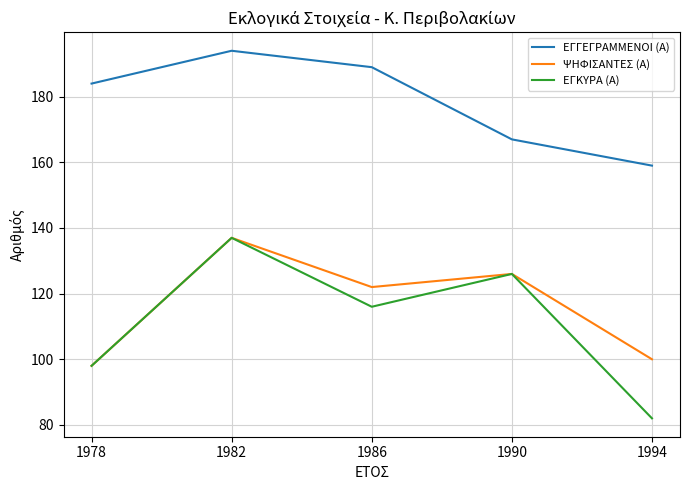

True or false: ΕΓΓΕΓΡΑΜΜΕΝΟΙ (Α) has more than 2 interior local peaks.

False